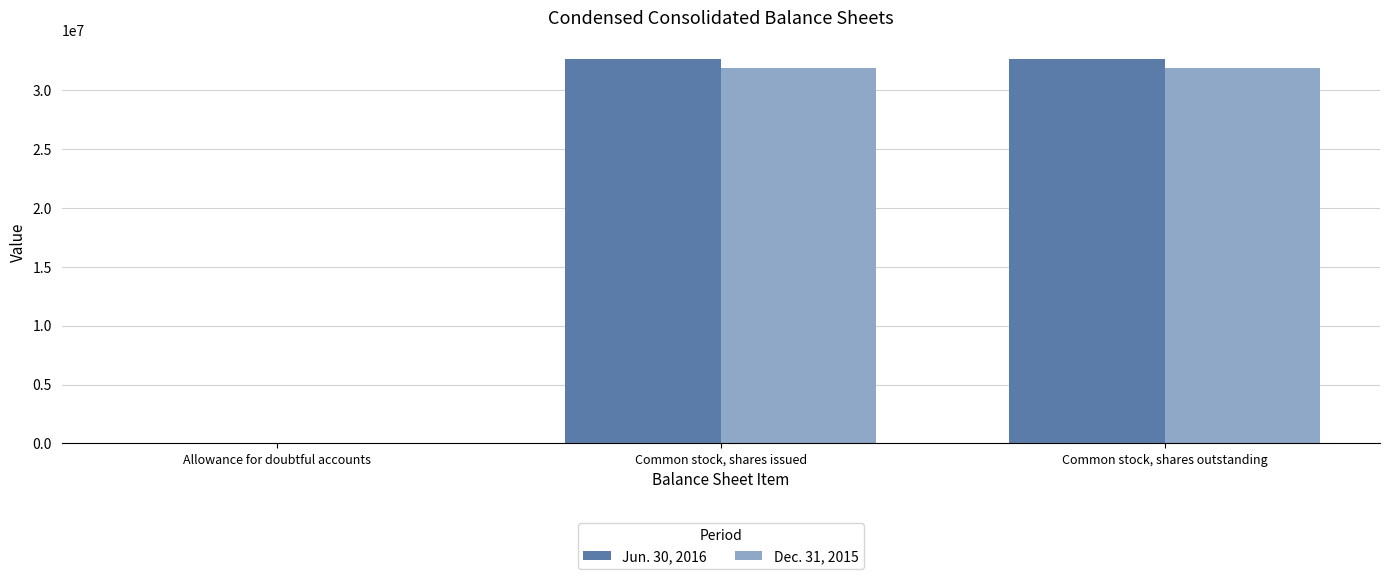

The value of Jun. 30, 2016 at Common stock, shares outstanding is 32584245. True or false?

True